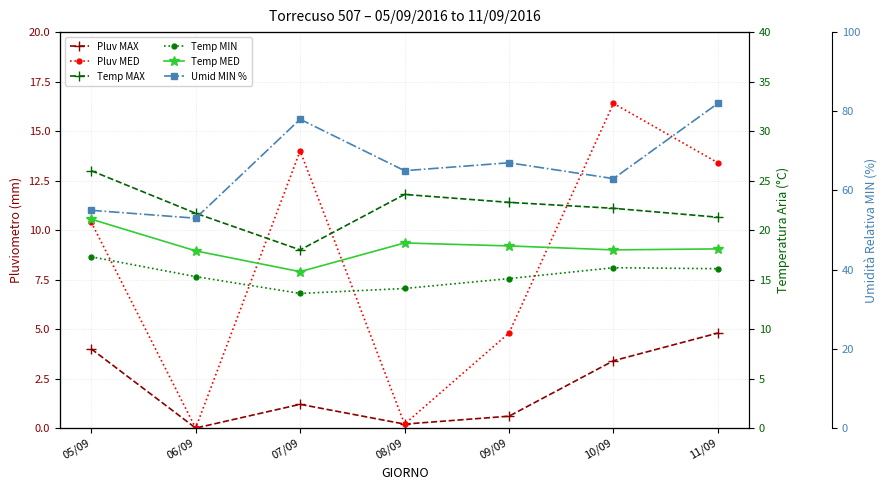

Between 09/09 and 10/09, which series saw the biggest shift?

Pluv MED